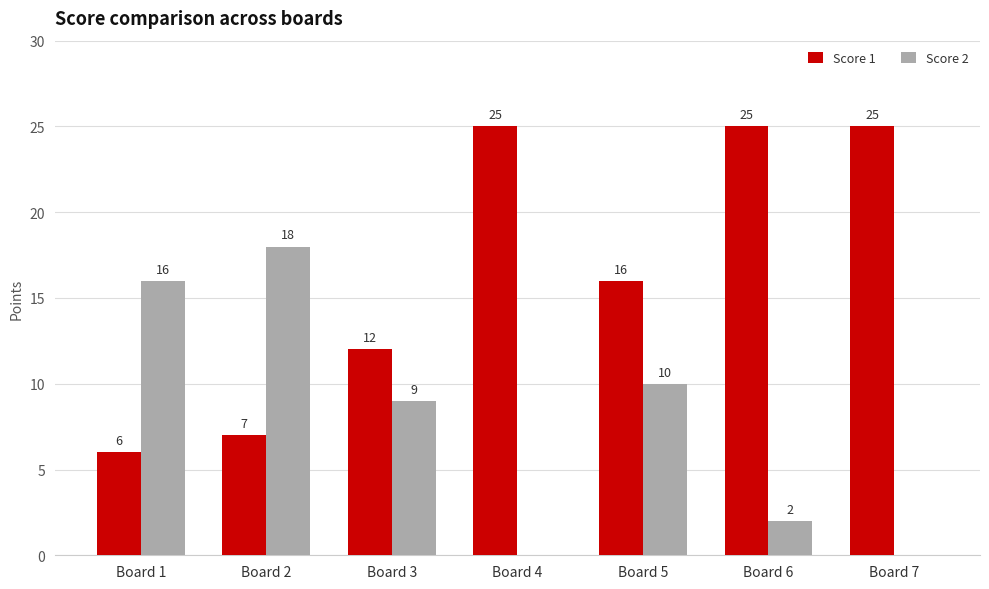

Which series has the widest spread of values?

Score 1